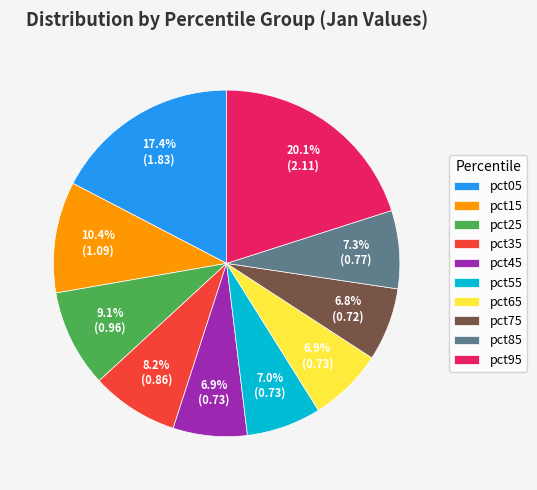

To the nearest percent, what is the combined percentage of pct75 and pct85?

14%